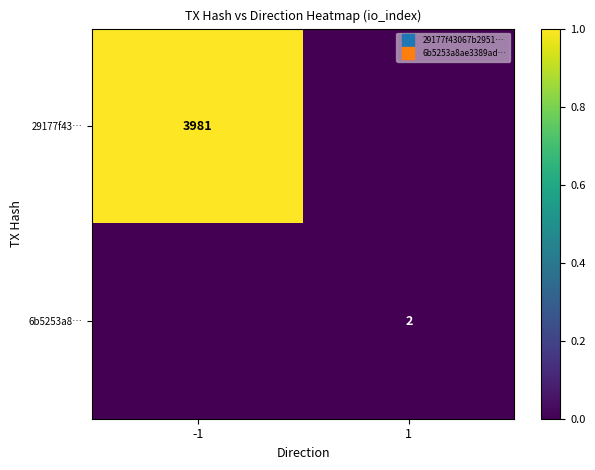

Rank the series at 1 from lowest to highest value.

29177f43…, 6b5253a8…